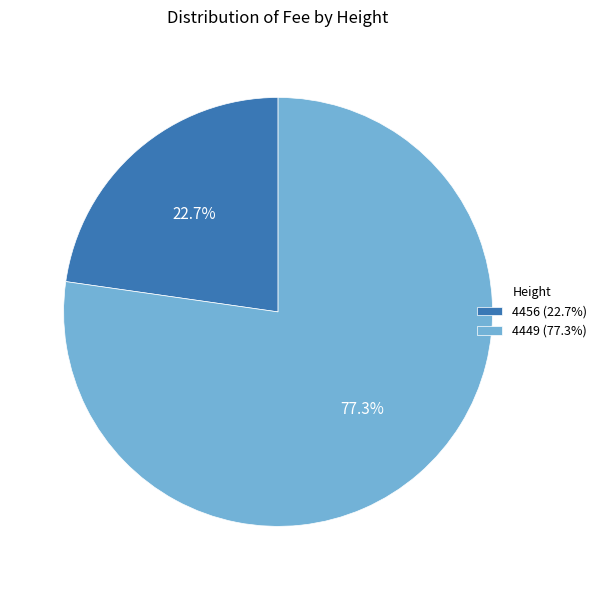

Which category accounts for the majority?

4449